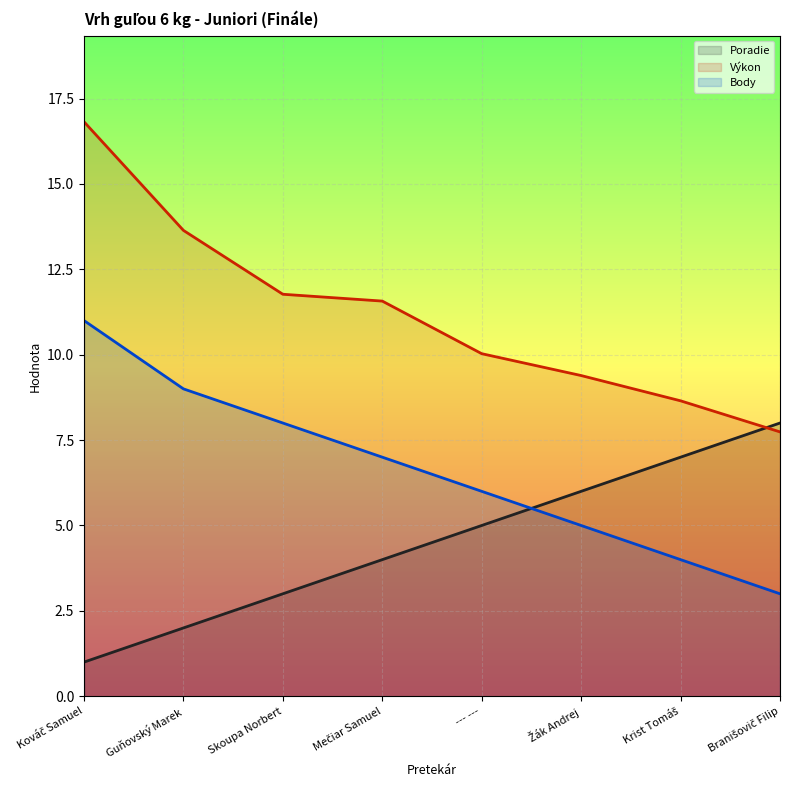

True or false: Poradie (line) has more than 2 interior local peaks.

False